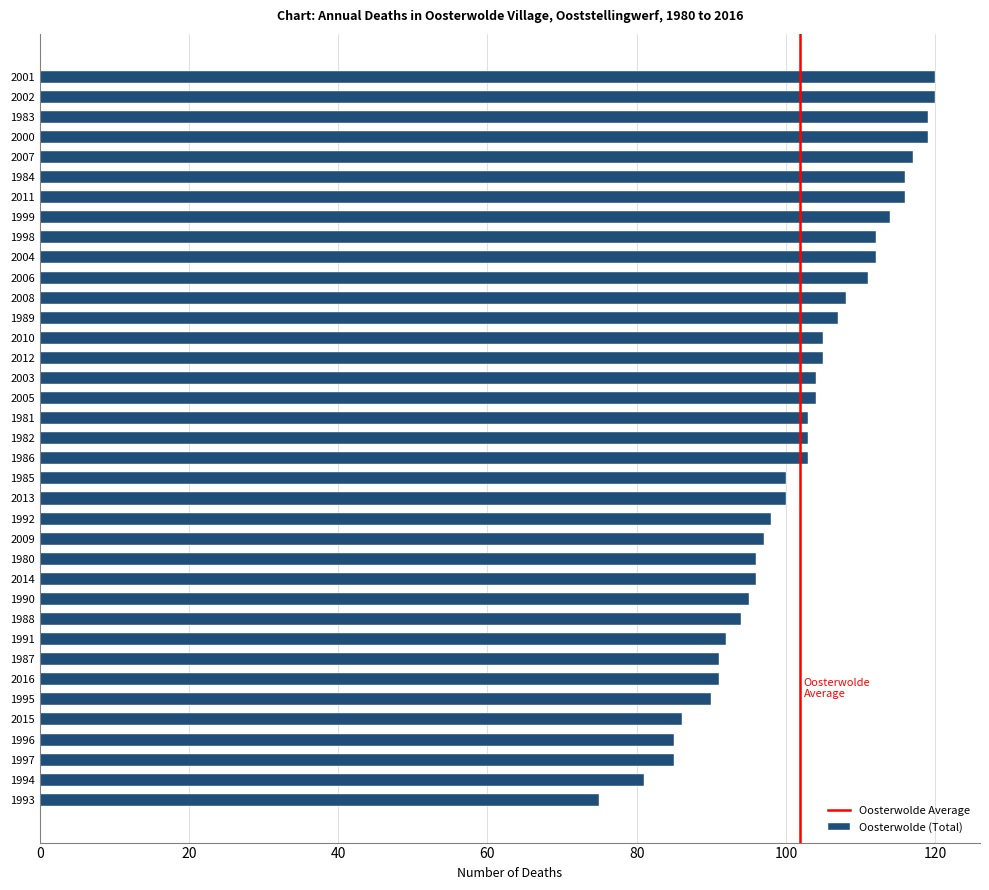

What is the minimum value shown in the chart?

75